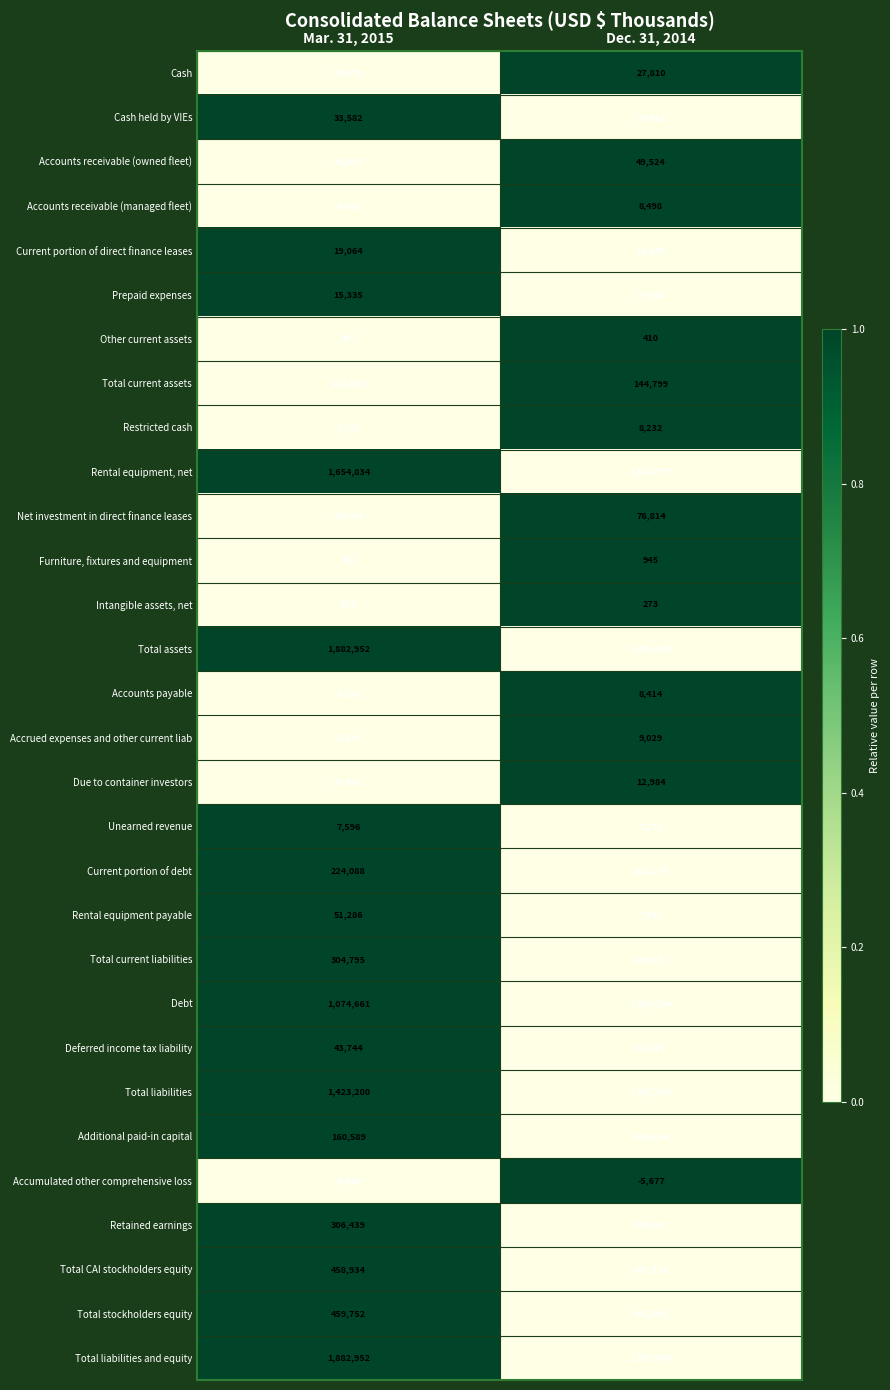

List the labels in order of Current portion of debt value, largest first.

Mar. 31, 2015, Dec. 31, 2014